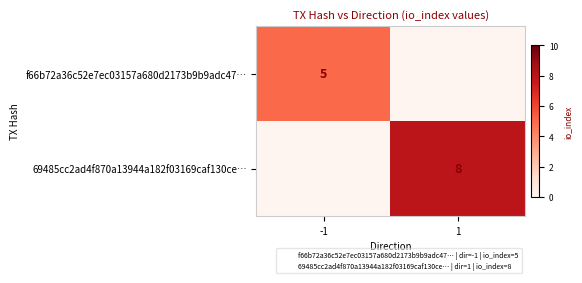

Which series has the widest spread of values?

69485cc2ad4f870a13944a182f03169caf130ce…